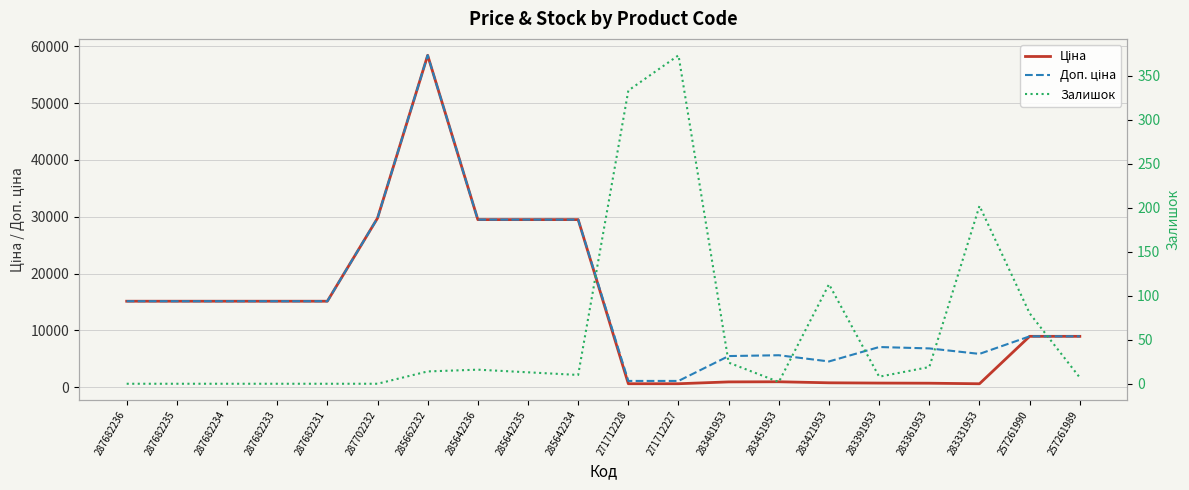

Is this an area chart (filled region under the line)?

No